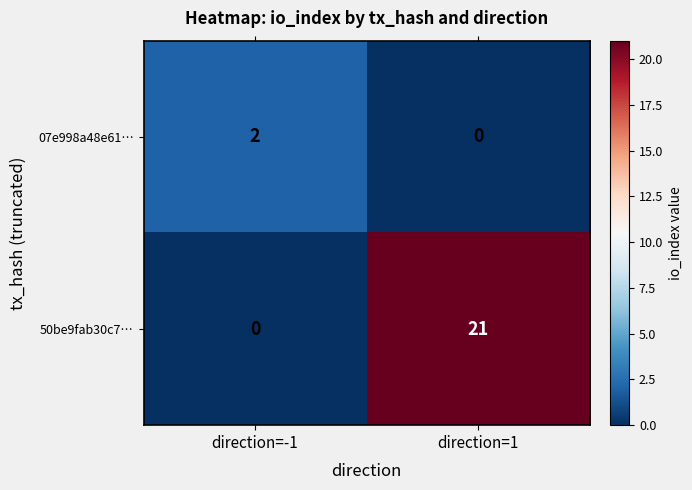

Rank the series at direction=1 from highest to lowest value.

50be9fab30c7…, 07e998a48e61…